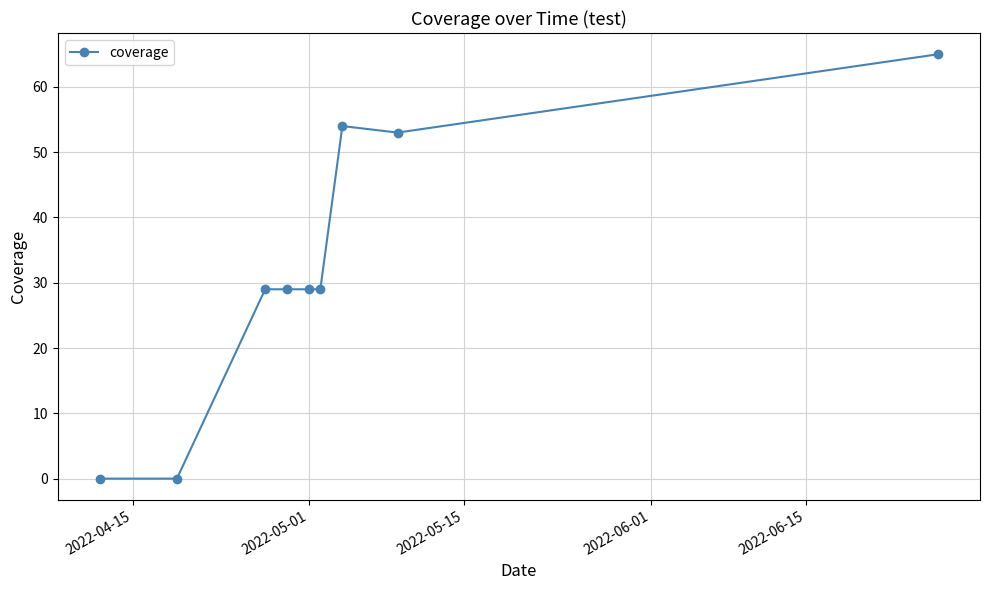

What is the value of the 9th point from the left?

65